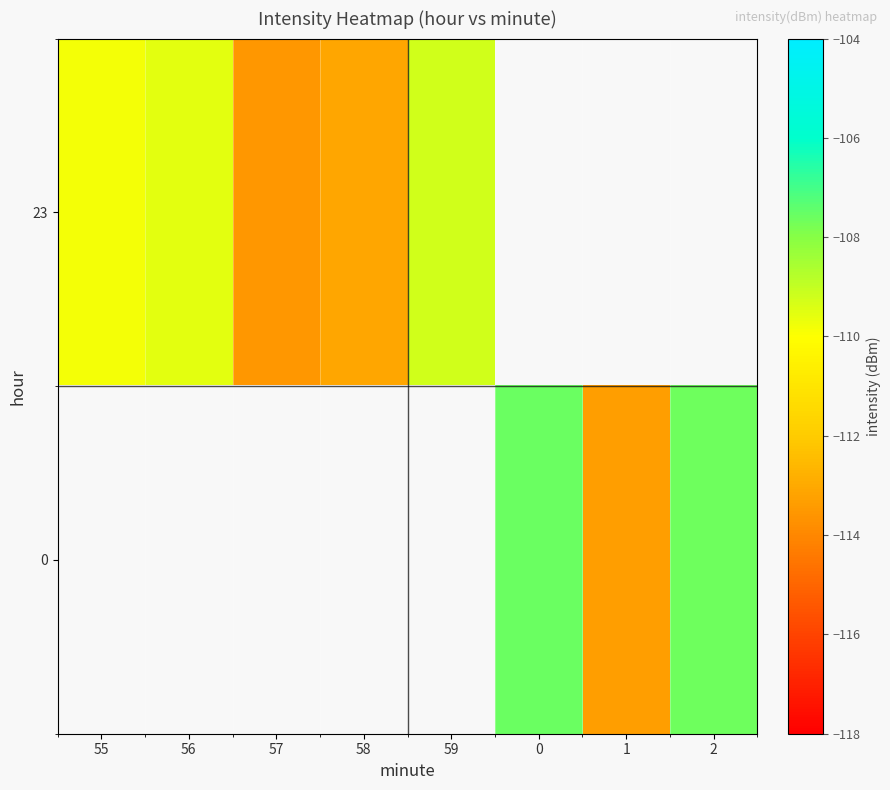

List the series in order of their peak value, lowest first.

23, 0